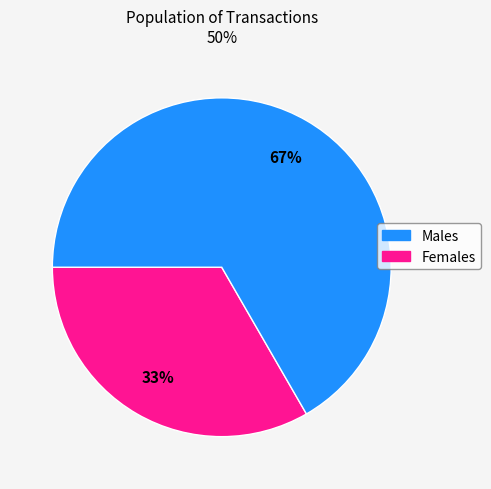

How many segments does this pie chart have?

2